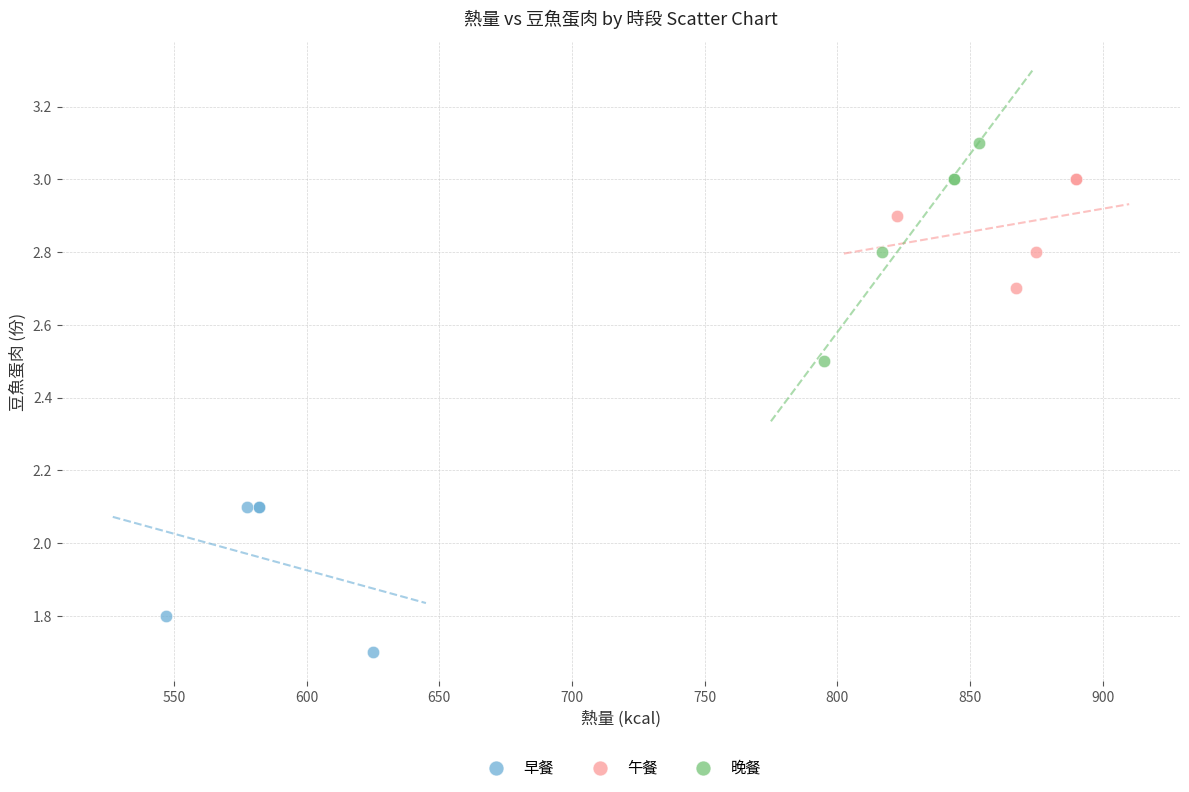

Which series reaches the maximum Y coordinate?

晚餐